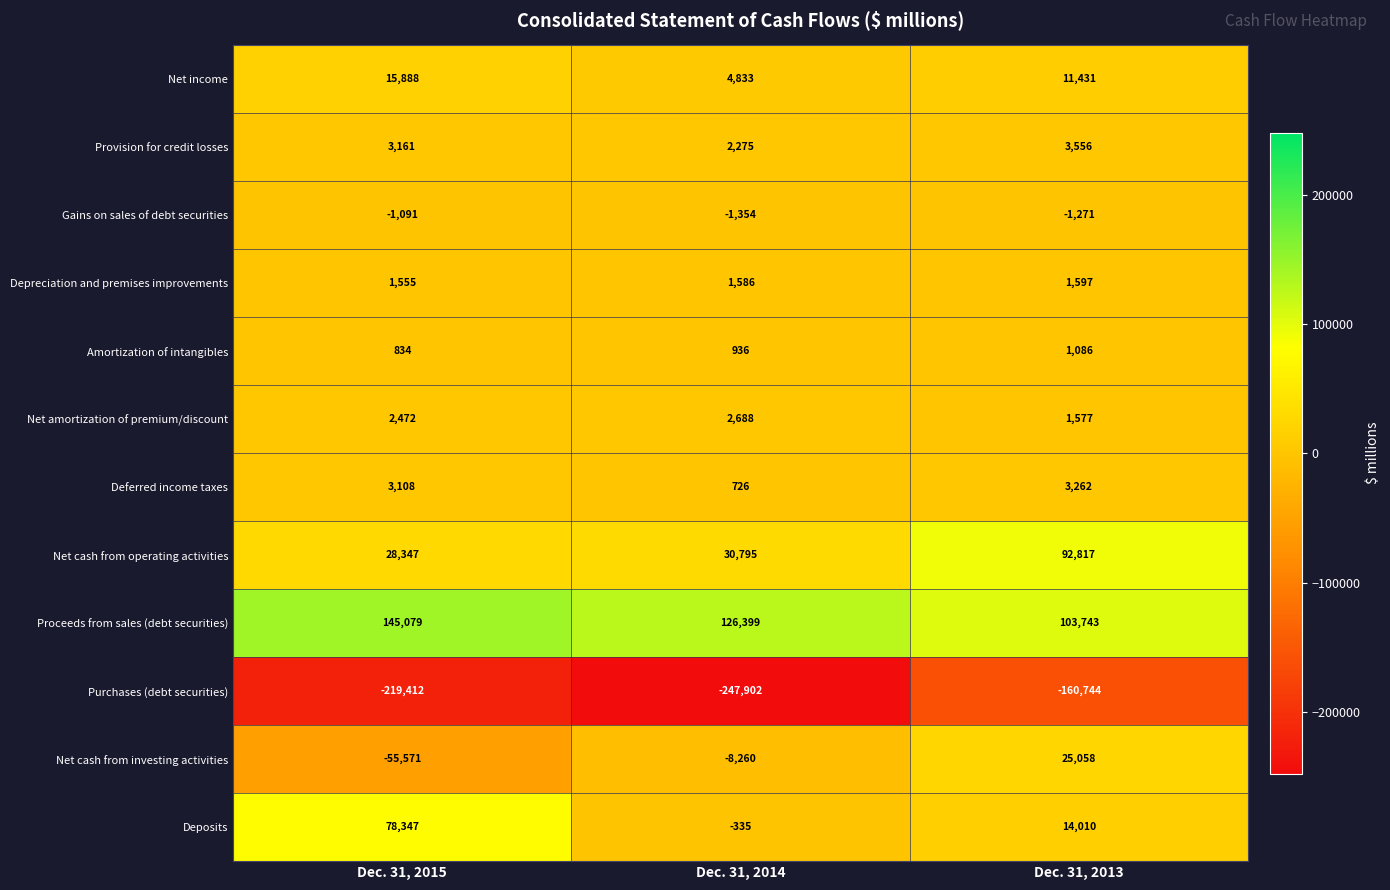

What is the maximum value shown in the chart?

145079